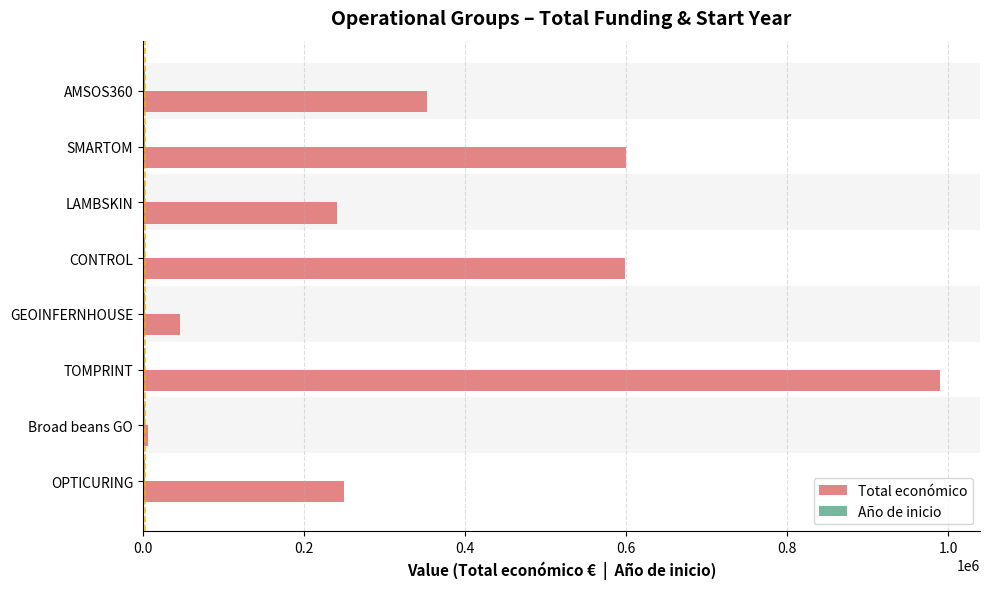

What is the sum of all Total económico values?

3083988